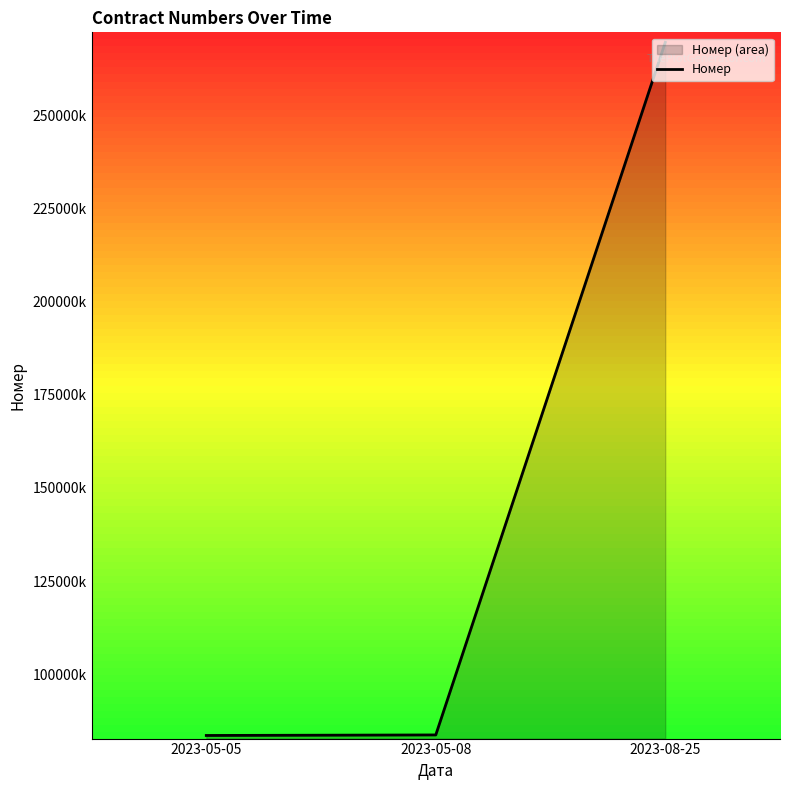

Reading left to right, extract all data points from this chart.

83609319	83749756	269510559